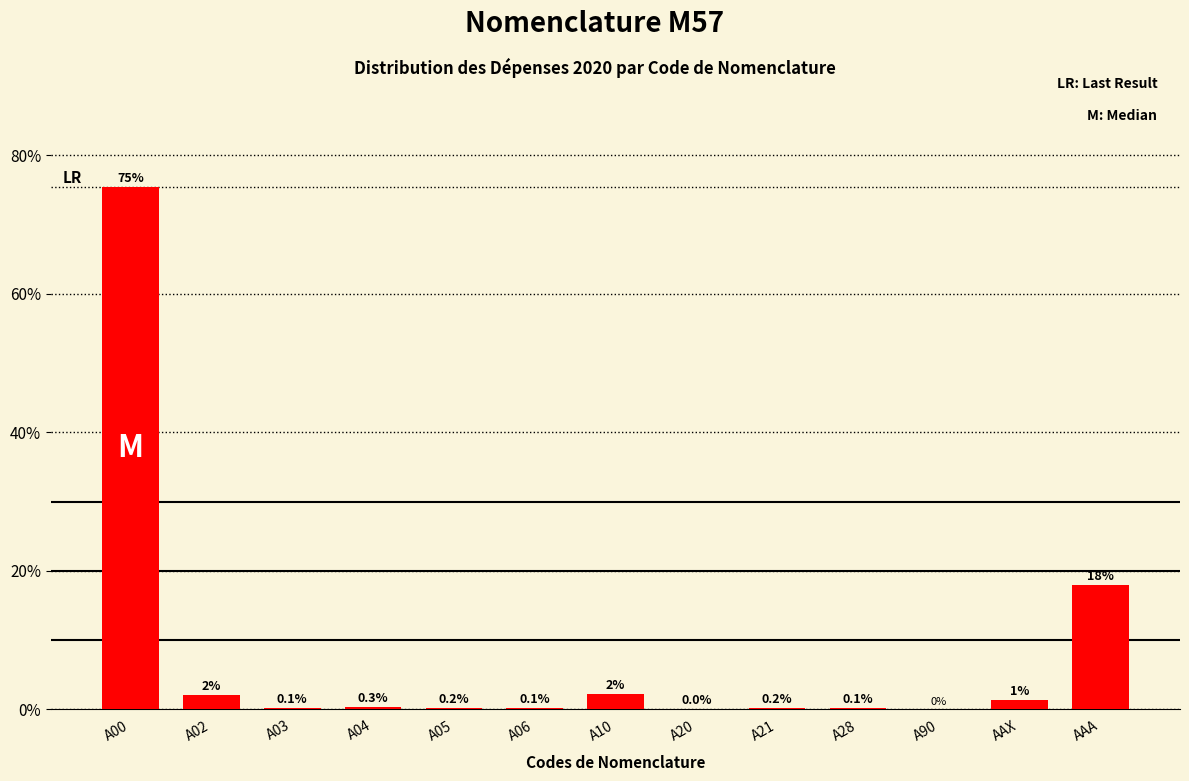

Which category has the highest value across all series?

A00